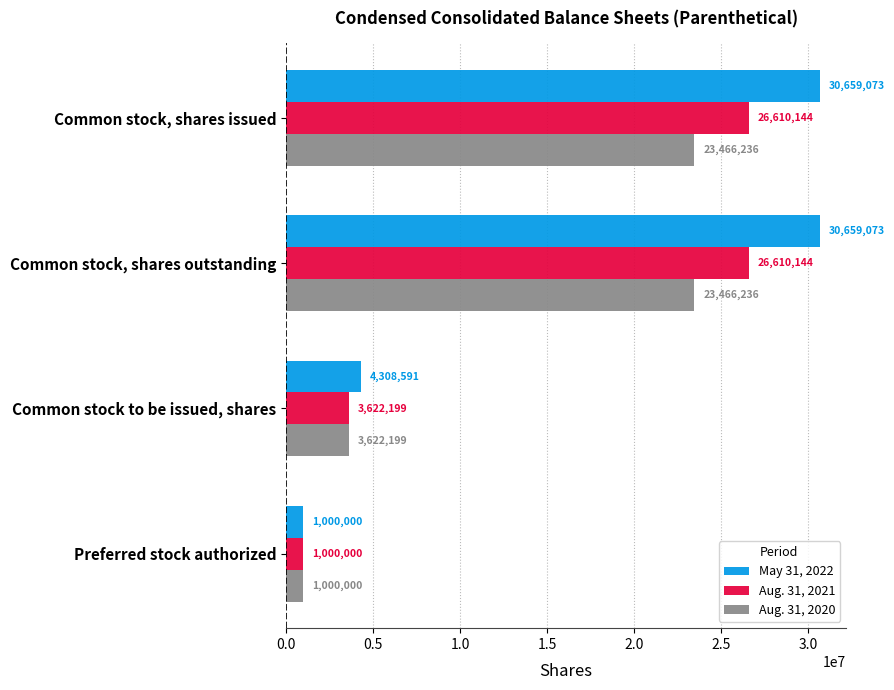

List the series in order of their overall mean, lowest first.

Aug. 31, 2020, Aug. 31, 2021, May 31, 2022